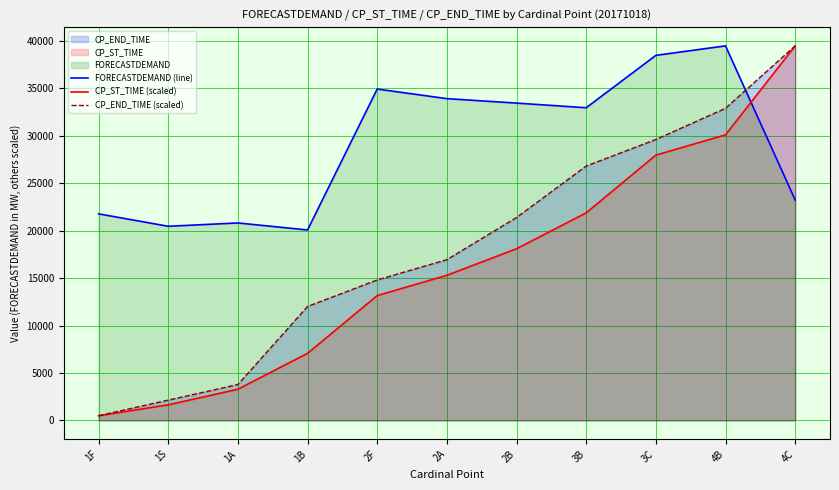

At which label does CP_END_TIME (scaled) first exceed 16939?

2A